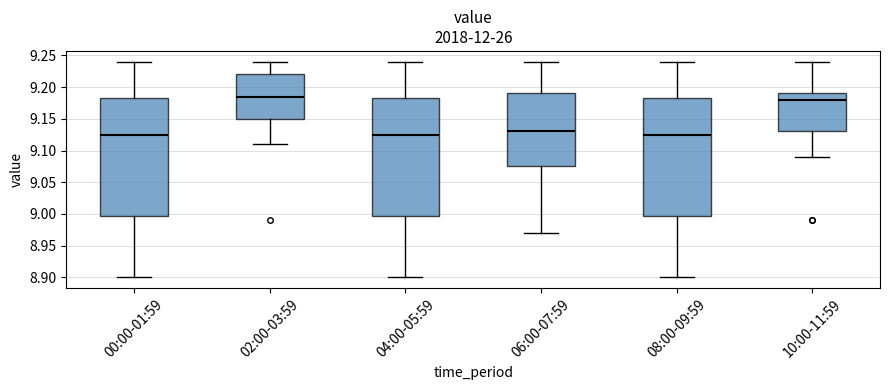

Reading left to right, transcribe this box plot: for each box, give where its median line is, the range the box spans, and where its two whiskers end, as read against the y-axis. The values are not printed on the chart, so give them approximately, as read against the axis.

00:00-01:59: median 9.125, box 9.000 to 9.185, whiskers 8.900 to 9.240
02:00-03:59: median 9.185, box 9.150 to 9.220, whiskers 9.110 to 9.240
04:00-05:59: median 9.125, box 9.000 to 9.185, whiskers 8.900 to 9.240
06:00-07:59: median 9.130, box 9.075 to 9.190, whiskers 8.970 to 9.240
08:00-09:59: median 9.125, box 9.000 to 9.185, whiskers 8.900 to 9.240
10:00-11:59: median 9.180, box 9.130 to 9.190, whiskers 9.090 to 9.240